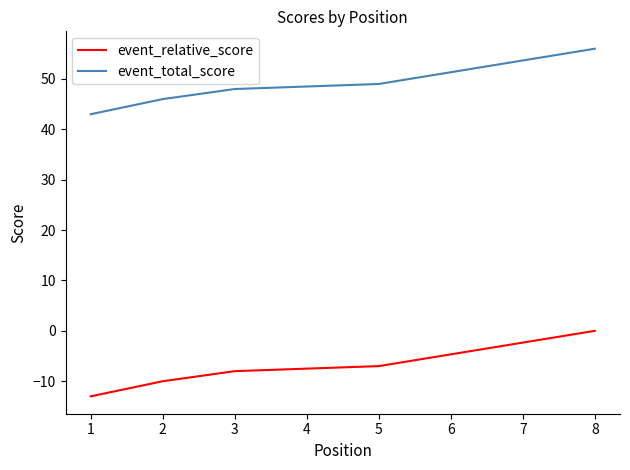

True or false: event_relative_score and event_total_score intersect in this chart.

False